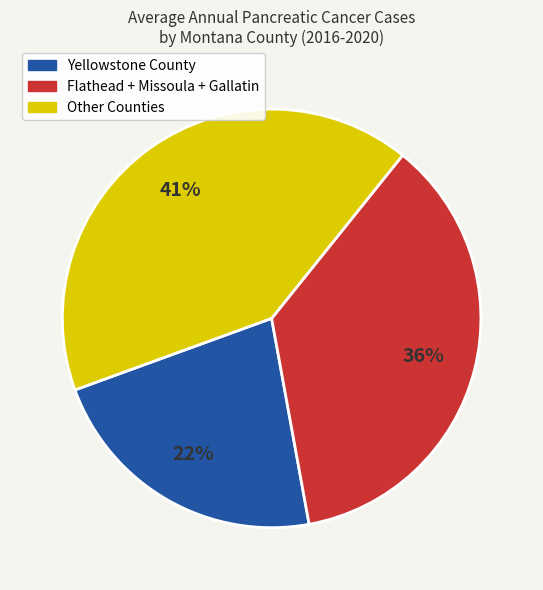

To the nearest percent, what is the difference between the largest and smallest slice percentages?

19%